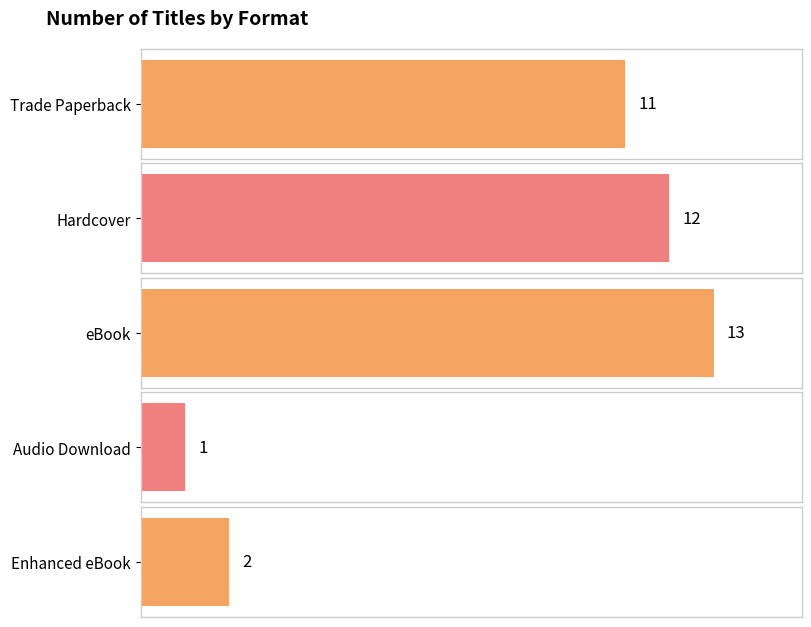

Are the bars horizontal?

Yes